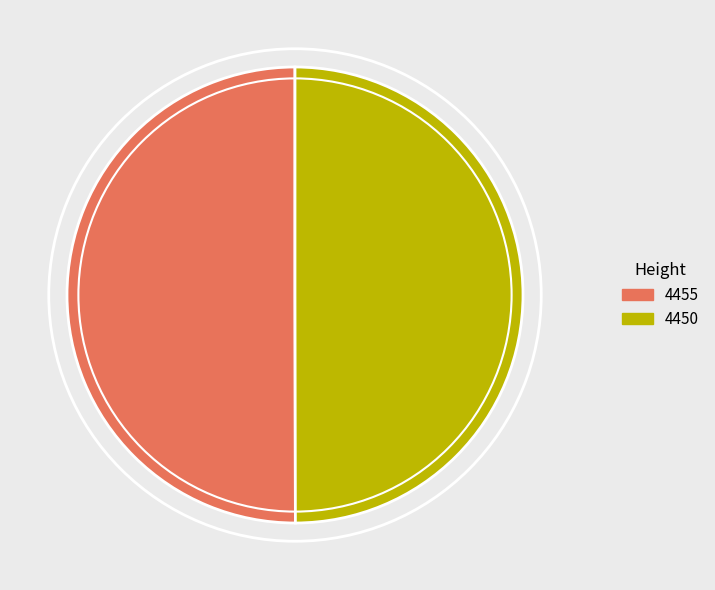

Is it true that 4455 is 50% of the pie?

True